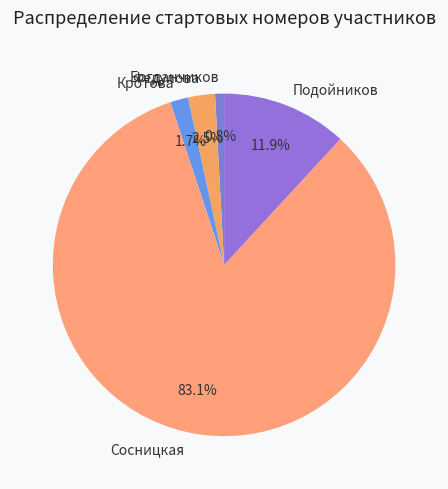

Between Богданчиков and Кротова, which is larger?

Кротова